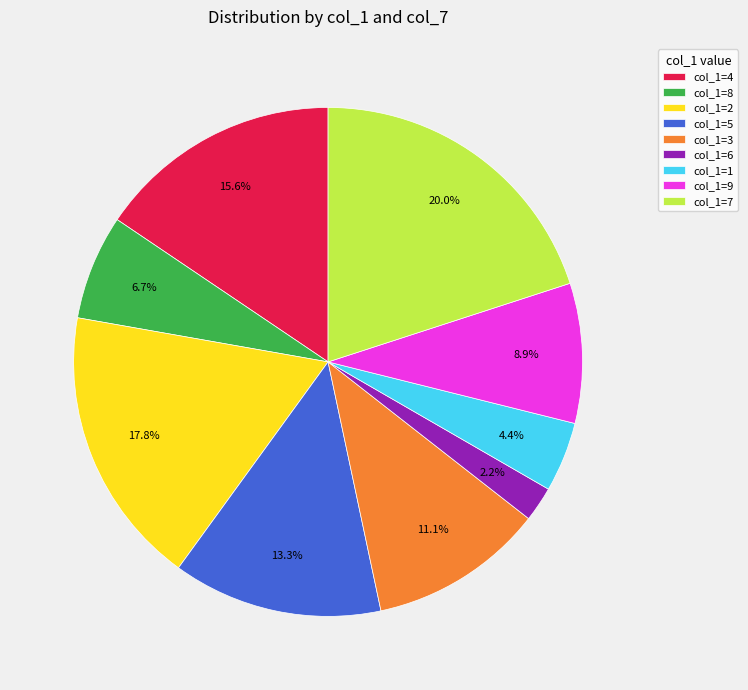

Is there a majority slice in this chart?

No